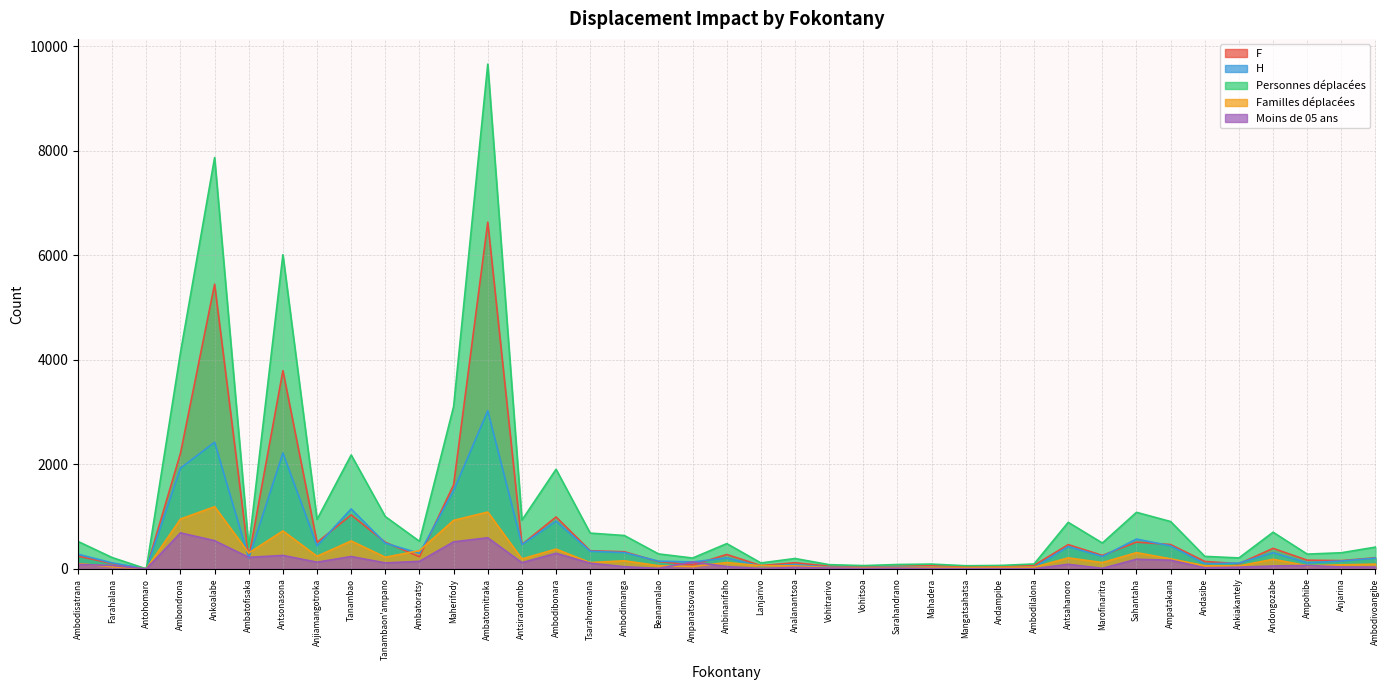

What is the average value of the Personnes déplacées series?

1233